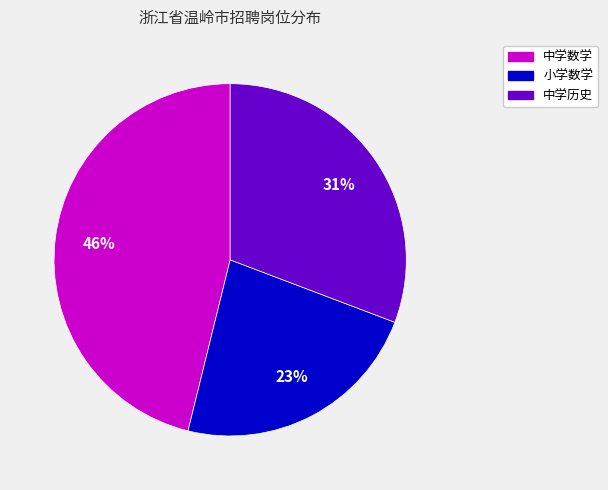

Does 小学数学 represent more than half of the total?

No